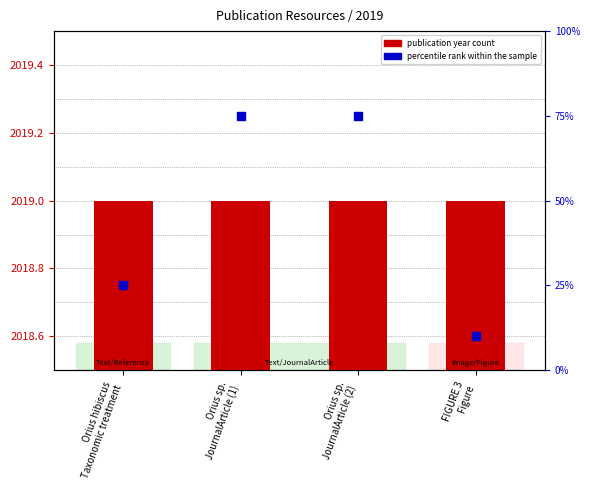

Which series contains the highest Y value?

percentile rank within the sample